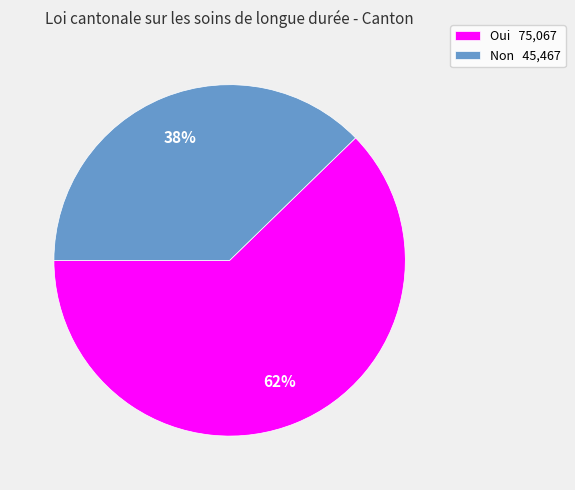

What is the majority slice?

Oui